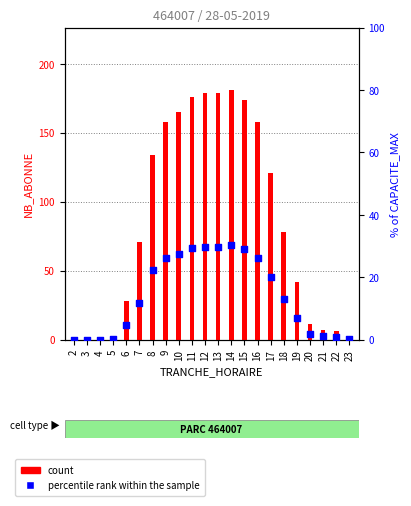

Which series reaches the minimum Y coordinate?

count